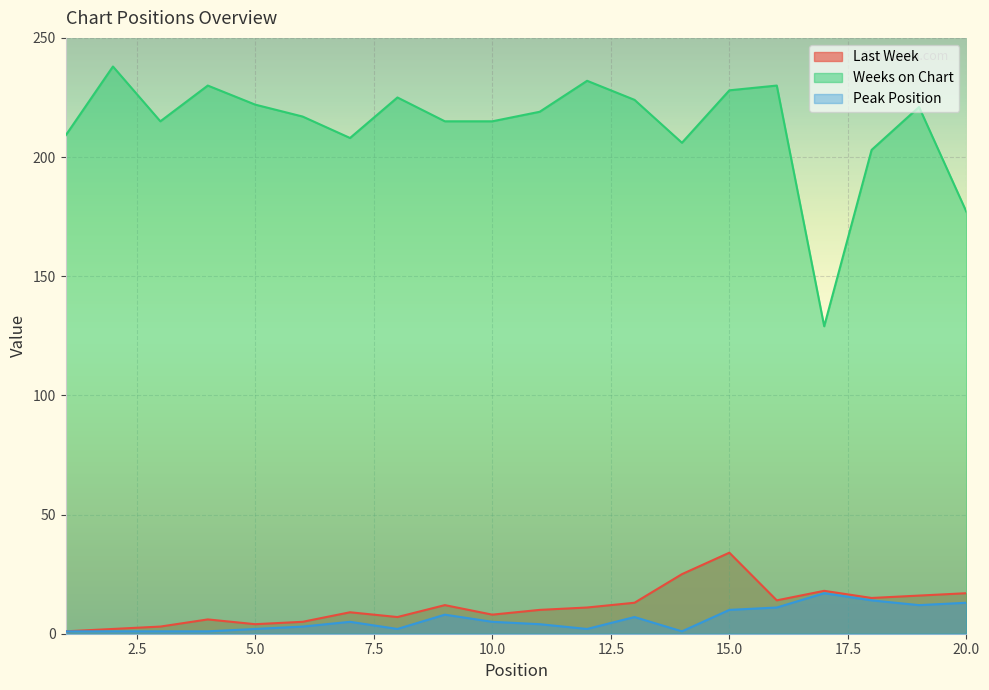

At which category does the chart reach its minimum across all series?

1